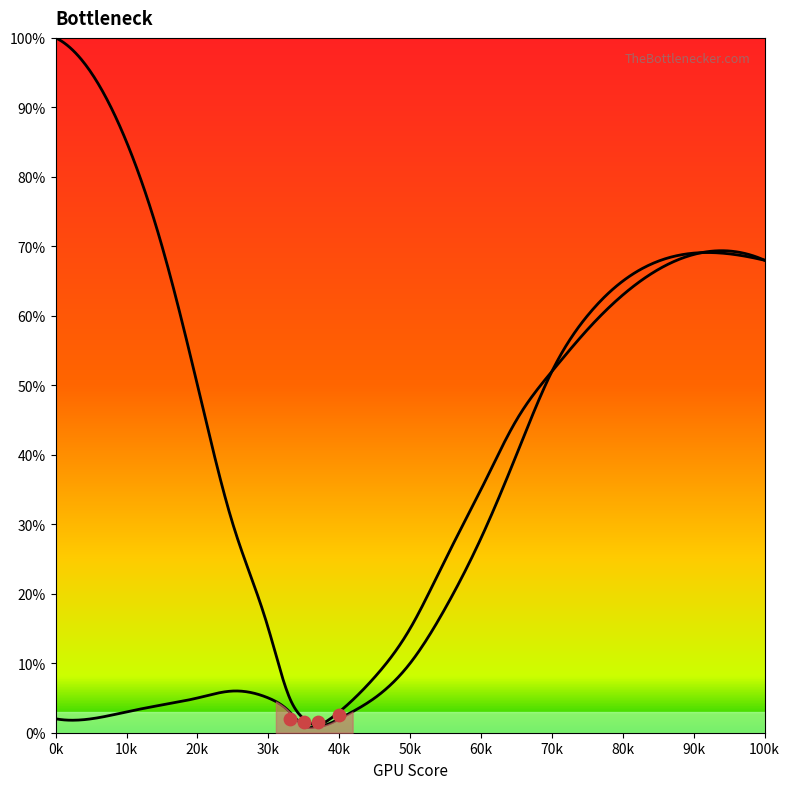

Which series reaches the maximum Y coordinate?

CPU Bottleneck